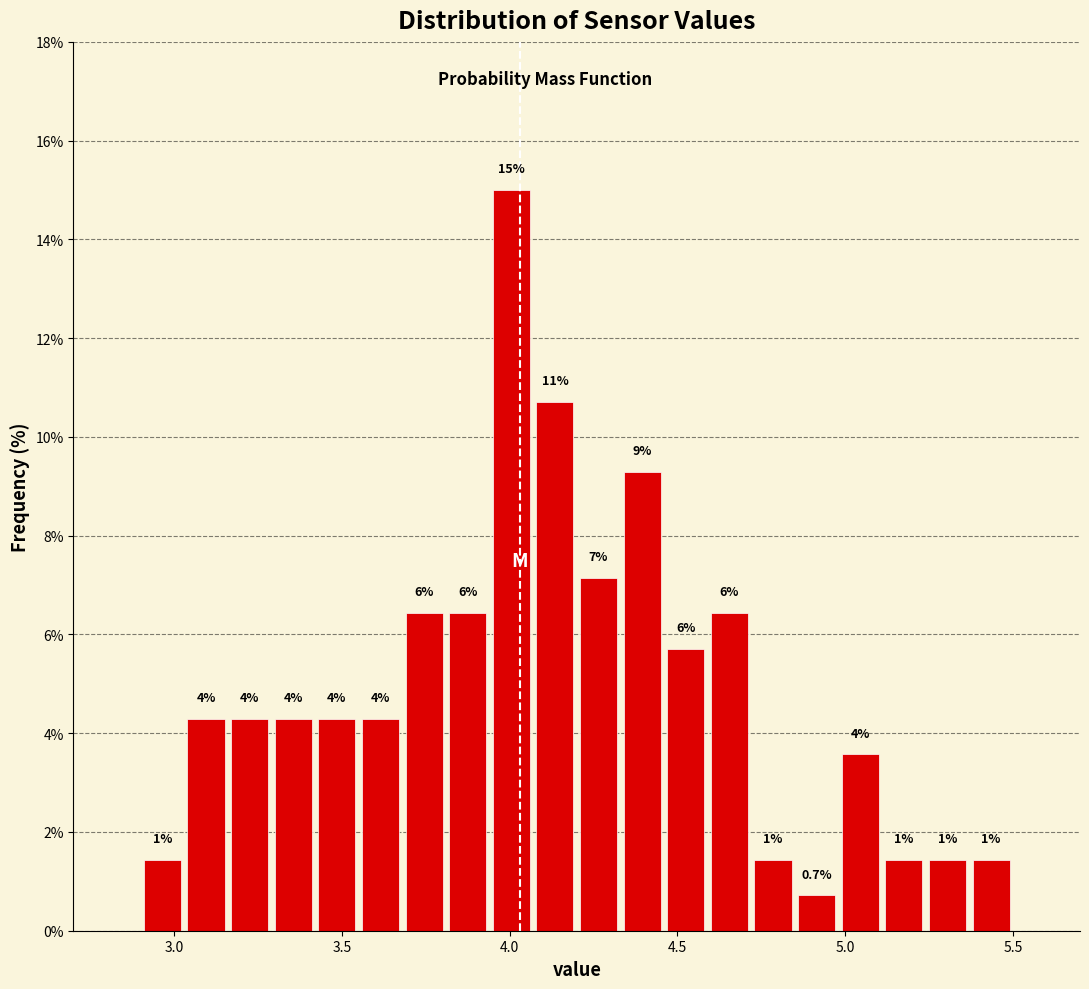

Around what value on the x-axis is the tallest bar? Give the approximate position of its centre, as read against the axis.

4.00